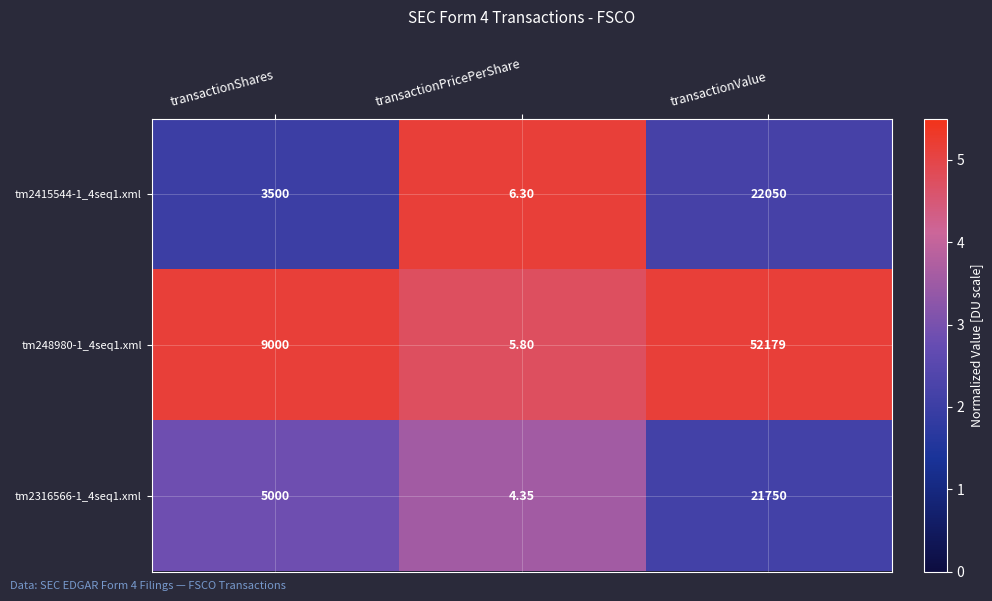

Where is tm2415544-1_4seq1.xml nearest to the value 11028?

transactionShares